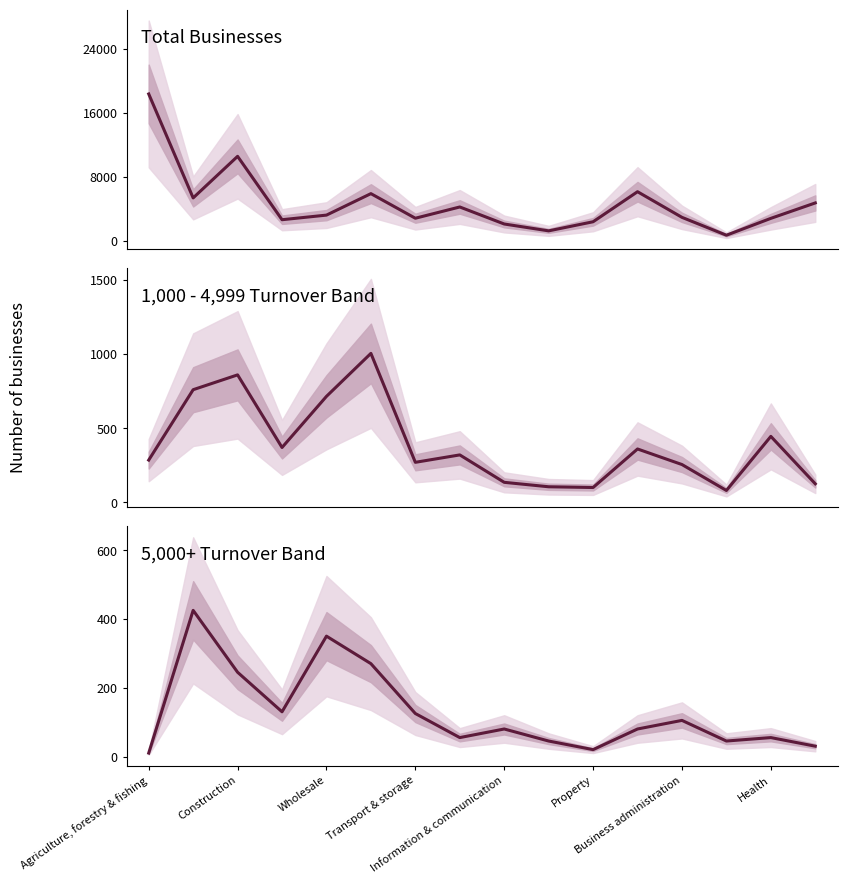

Which category has the lowest value in the 5,000+ Turnover Band series?

Agriculture, forestry & fishing